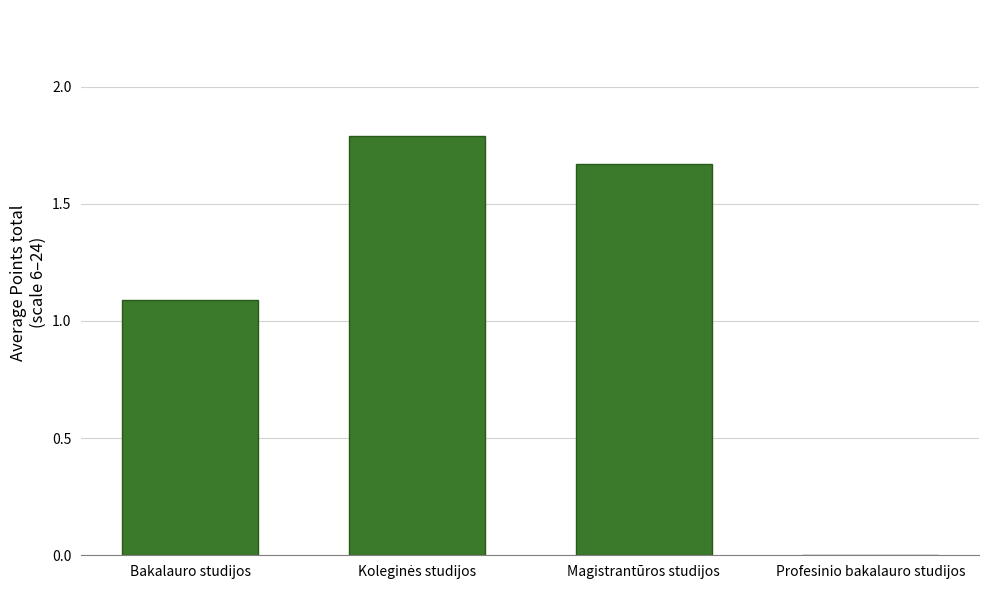

Approximately how many times larger is the value at Magistrantūros studijos compared to Bakalauro studijos?

1.5